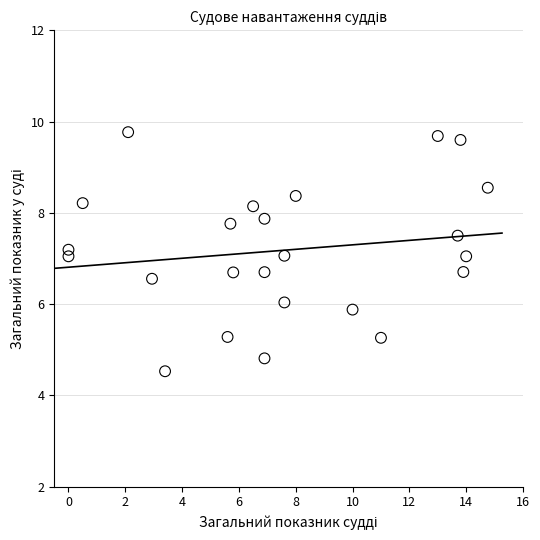

What is the range of Y values (max minus min)?

5.2